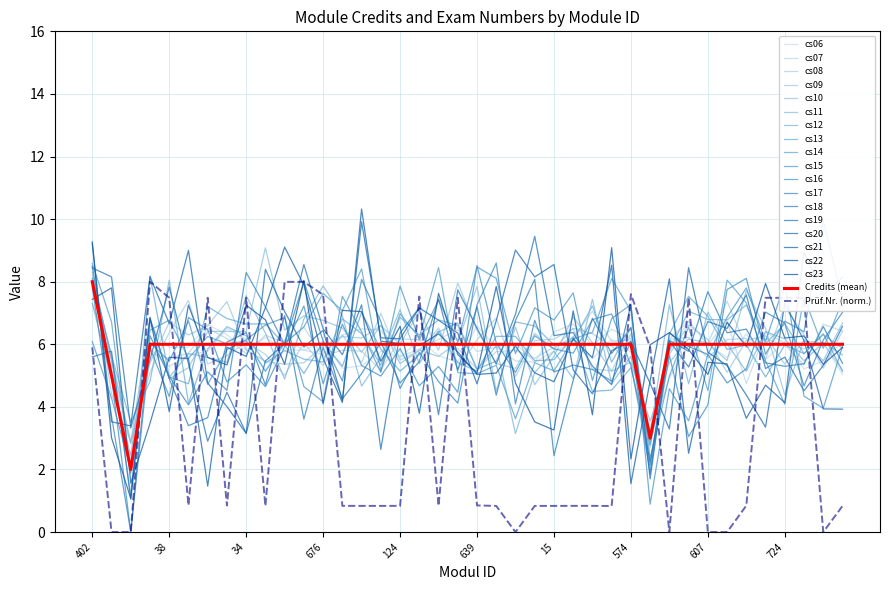

Reading left to right, transcribe all the data shown in this chart.

Credits: 8.0	5.0	2.0	6.0	6.0	6.0	6.0	6.0	6.0	6.0	6.0	6.0	6.0	6.0	6.0	6.0	6.0	6.0	6.0	6.0	6.0	6.0	6.0	6.0	6.0	6.0	6.0	6.0	6.0	3.0	6.0	6.0	6.0	6.0	6.0	6.0	6.0	6.0	6.0	6.0
Prüf.Nr.: 5.9	0.0	0.0	8.0	7.5	0.9	7.5	0.8	7.5	0.8	8.0	8.0	7.6	0.8	0.8	0.8	0.8	7.5	0.8	7.5	0.9	0.8	0.0	0.8	0.8	0.8	0.8	0.8	7.6	5.9	0.0	7.5	0.0	0.0	0.8	7.5	7.5	7.5	0.0	0.8